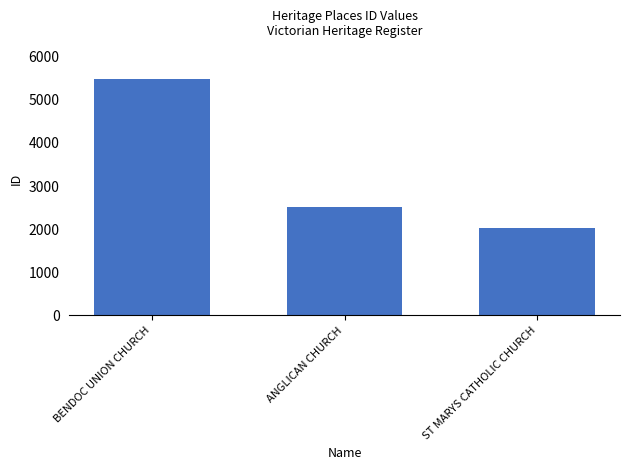

What position from the right is BENDOC UNION CHURCH?

3